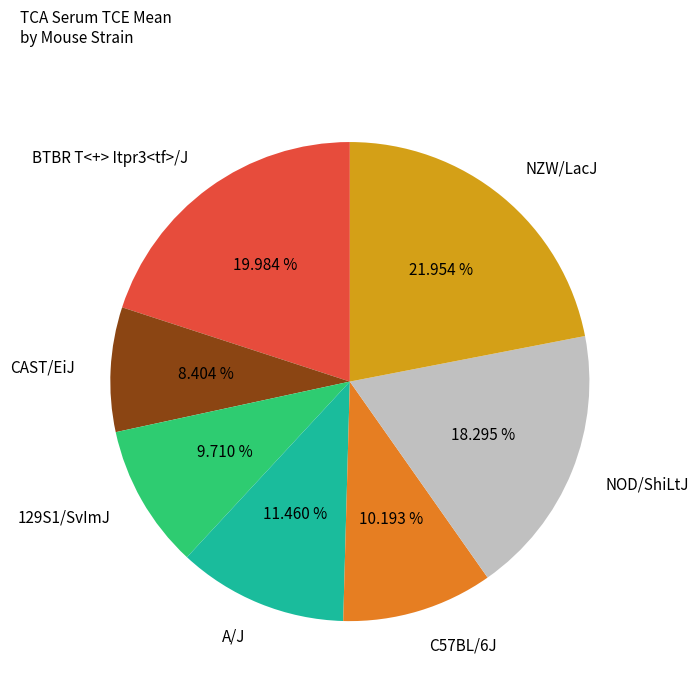

Is there any slice that represents more than half of the pie?

No